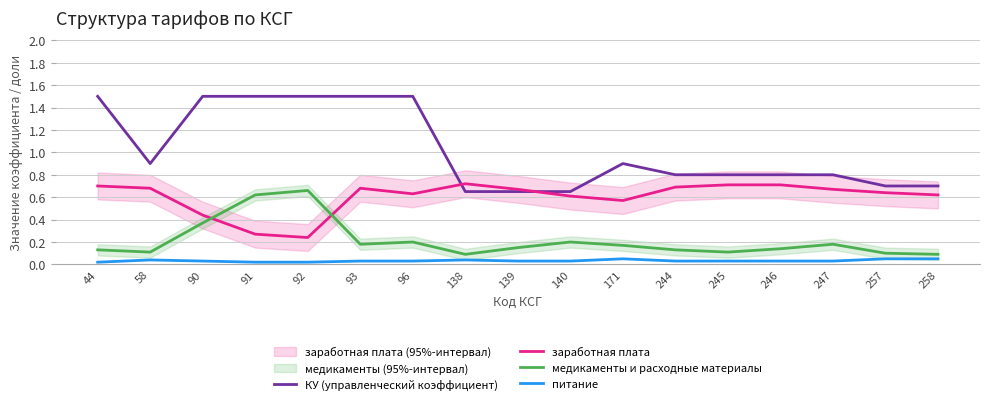

Where is the first local maximum for КУ (управленческий коэффициент)?

171